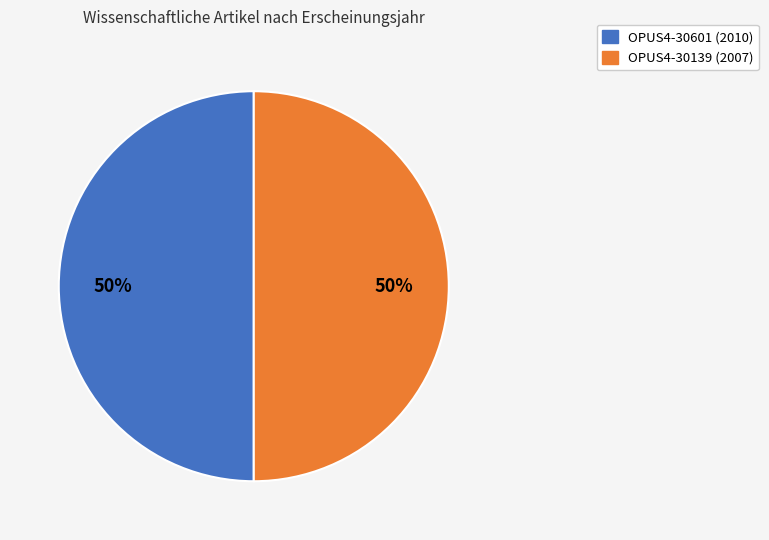

What is the ratio of the value at OPUS4-30139 (2007) to the value at OPUS4-30601 (2010)?

1.0